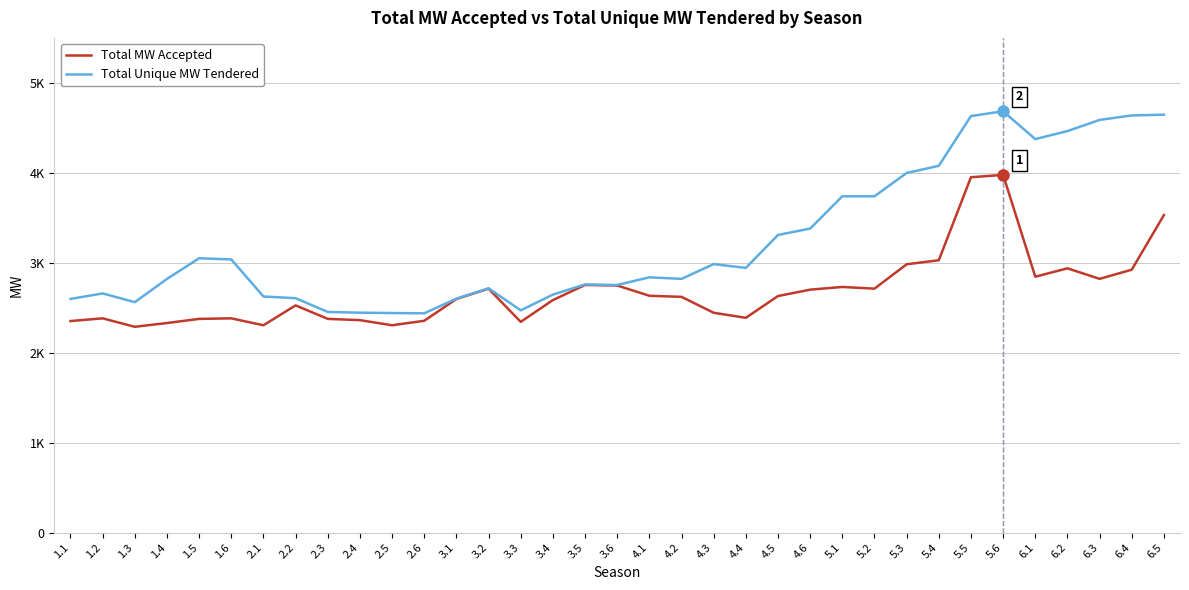

What is the total value across all series at 2.6?

4793